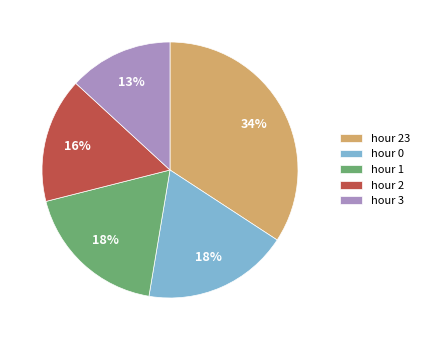

How many segments does this pie chart have?

5